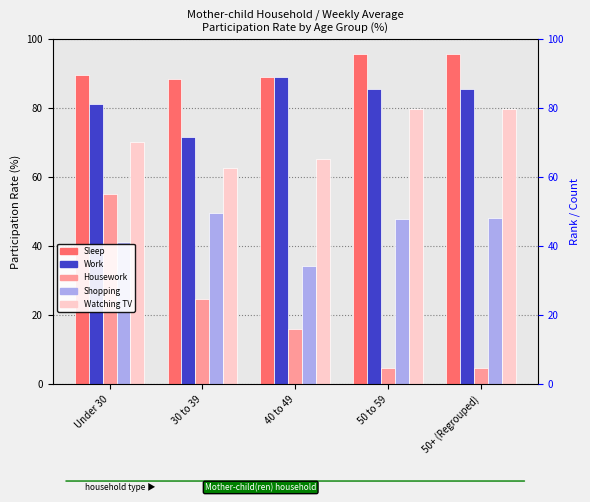

How many data points does each series have?

5